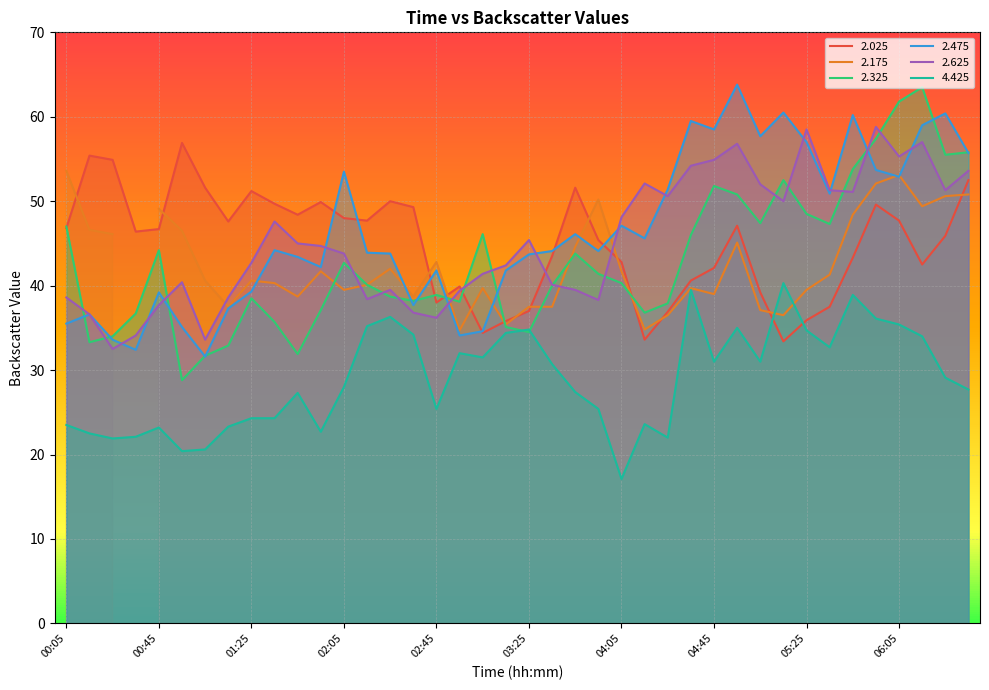

What is the sum of the 2.475 values at 03:45 and 04:55?

109.9